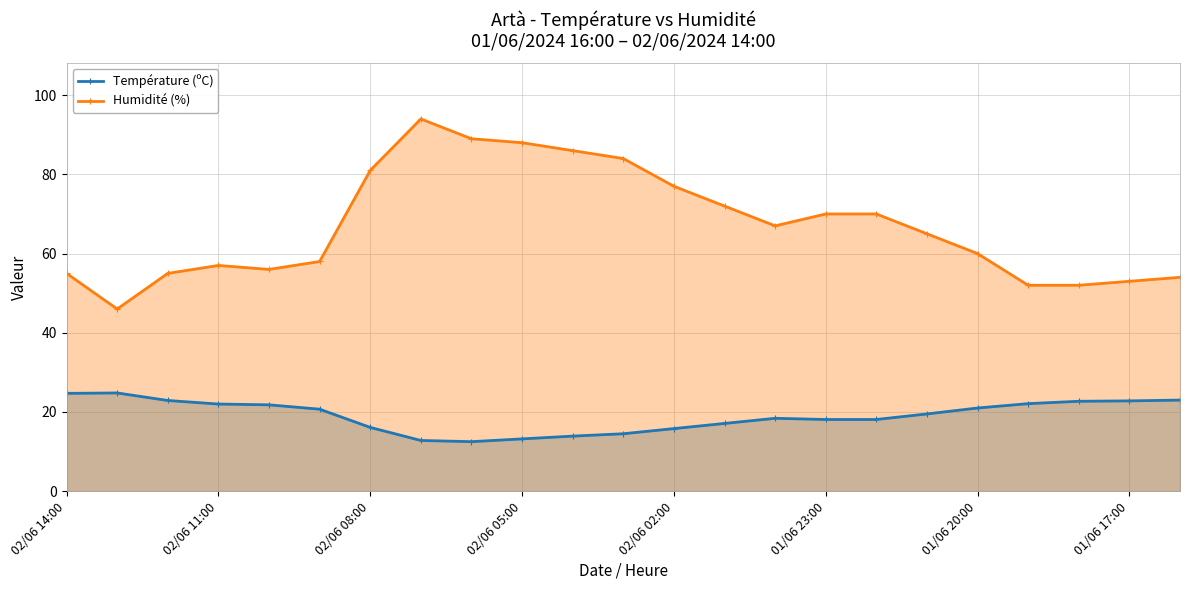

The value of Humidité (%) at 01/06 17:00 is 74.9. True or false?

False